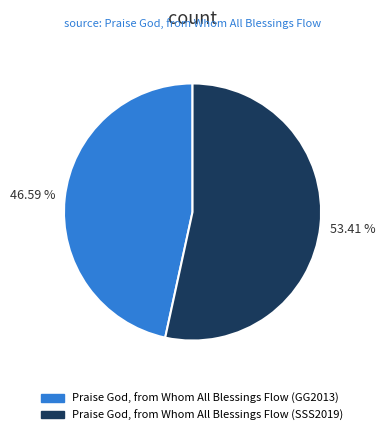

What is the ratio of the value at Praise God, from Whom All Blessings Flow (SSS2019) to the value at Praise God, from Whom All Blessings Flow (GG2013)?

1.1